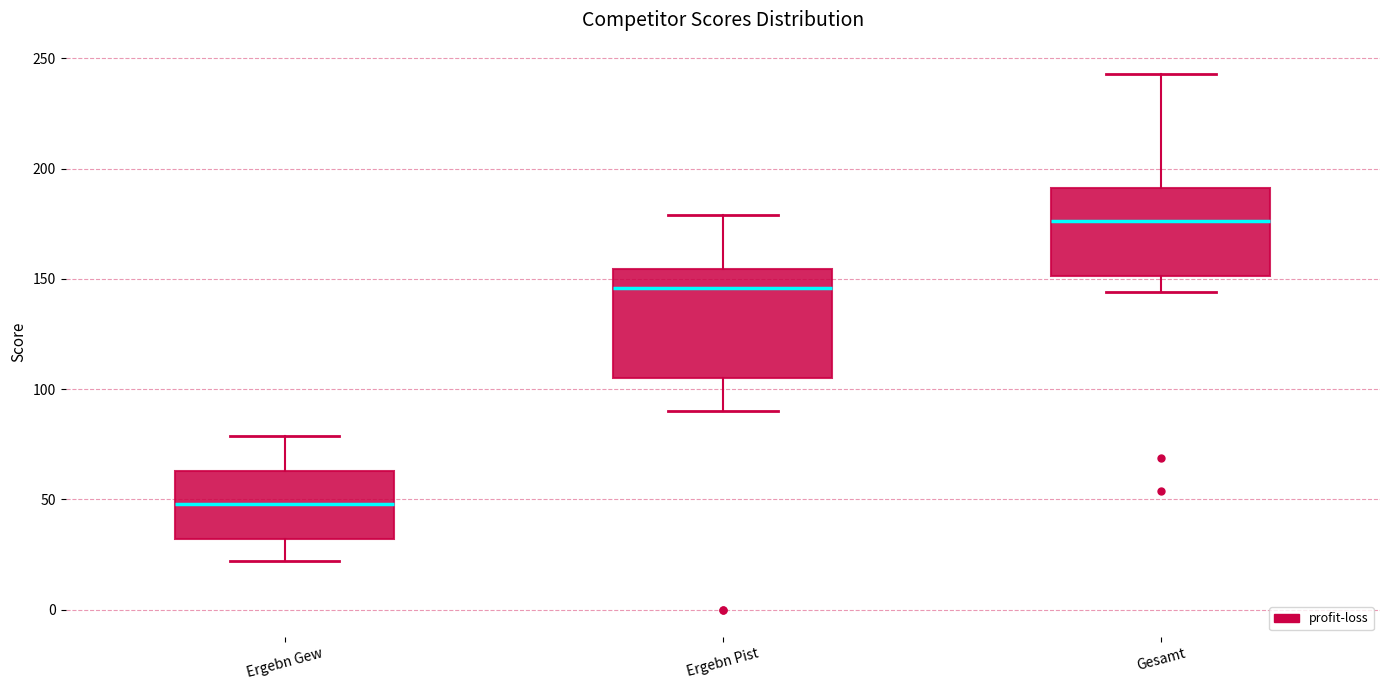

Reading left to right, read every box against the y-axis: the position of its median line, the range the box covers, and the ends of its whiskers. The values are not printed on the chart, so give them approximately, as read against the axis.

Ergebn Gew: median 50, box 30 to 65, whiskers 20 to 80
Ergebn Pist: median 145, box 105 to 155, whiskers 90 to 180
Gesamt: median 175, box 150 to 190, whiskers 145 to 245